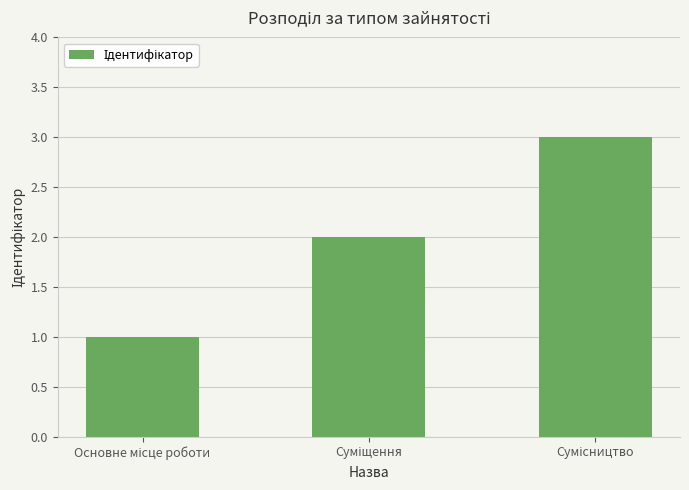

What is the sum of all values?

6